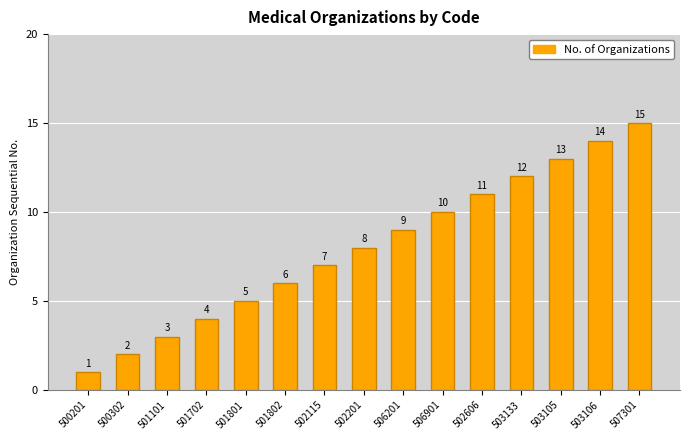

How many values are below 8?

7